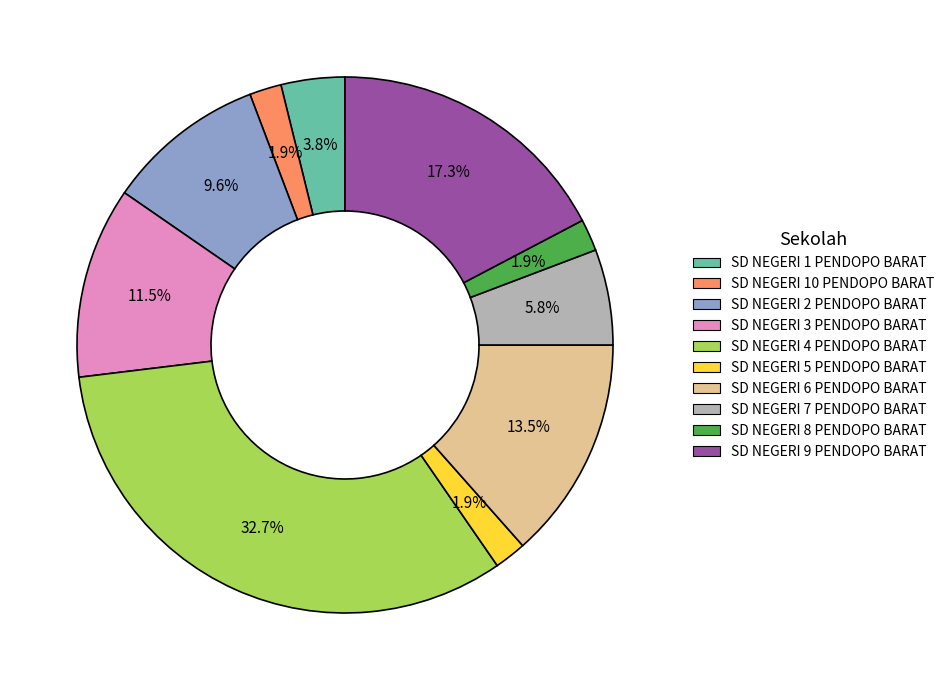

Count the number of slices in the pie.

10